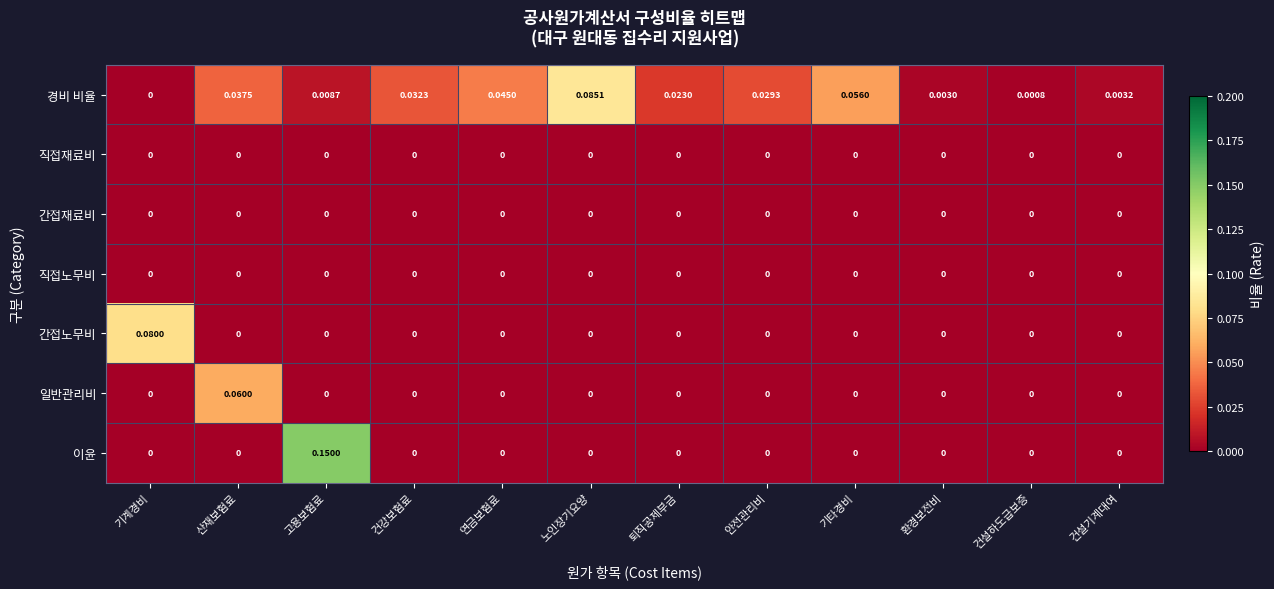

Which series has the largest total across all categories?

경비 비율